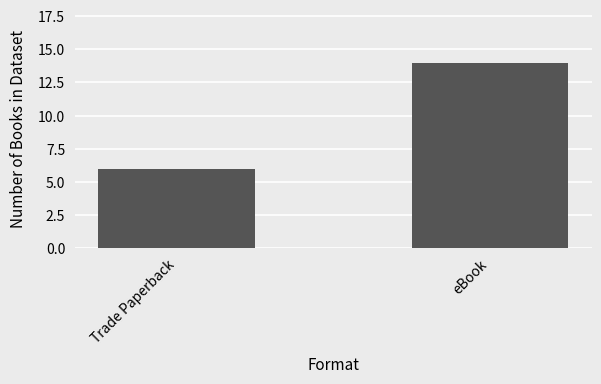

What is the change in value from Trade Paperback to eBook?

+8